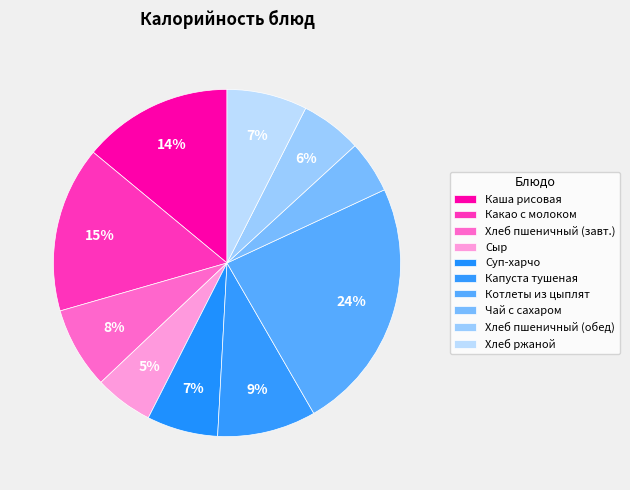

How many slices are in this pie chart?

10